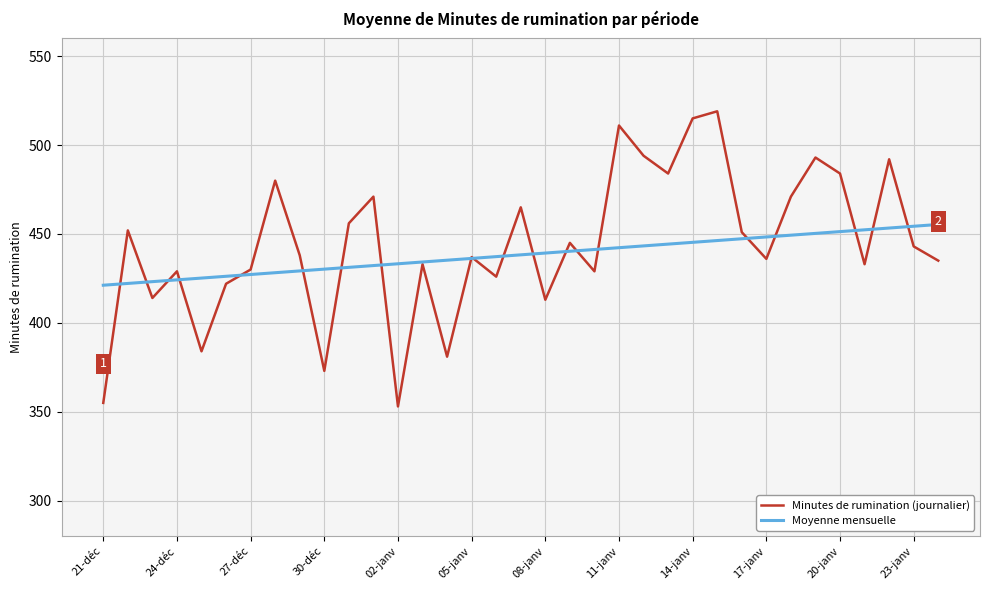

What is the maximum value shown in the chart?

519.0